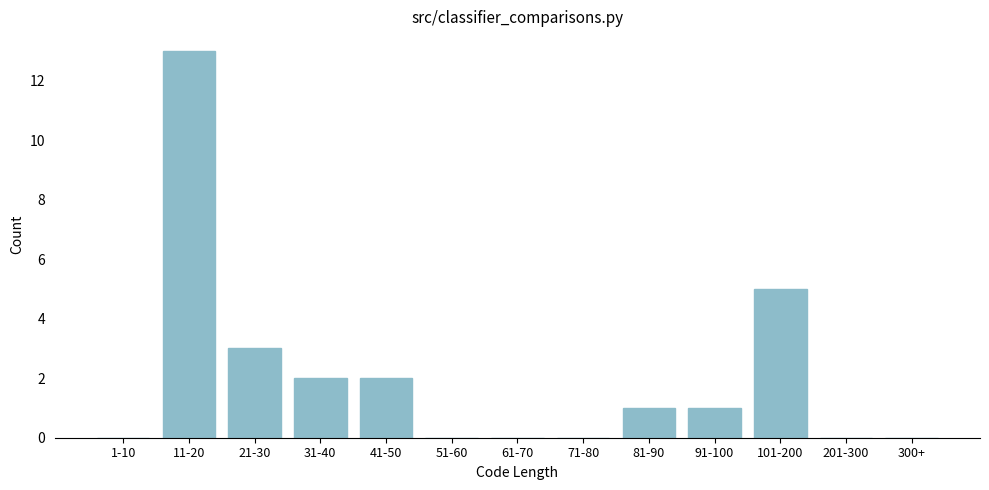

Reading right to left, what are all the values shown in this chart?

300+=0	201-300=0	101-200=5	91-100=1	81-90=1	71-80=0	61-70=0	51-60=0	41-50=2	31-40=2	21-30=3	11-20=13	1-10=0